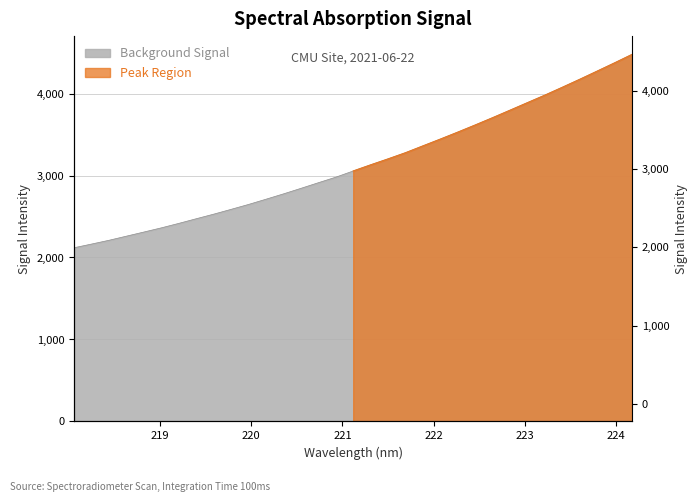

At which label is the value closest to 3297?

221.6902